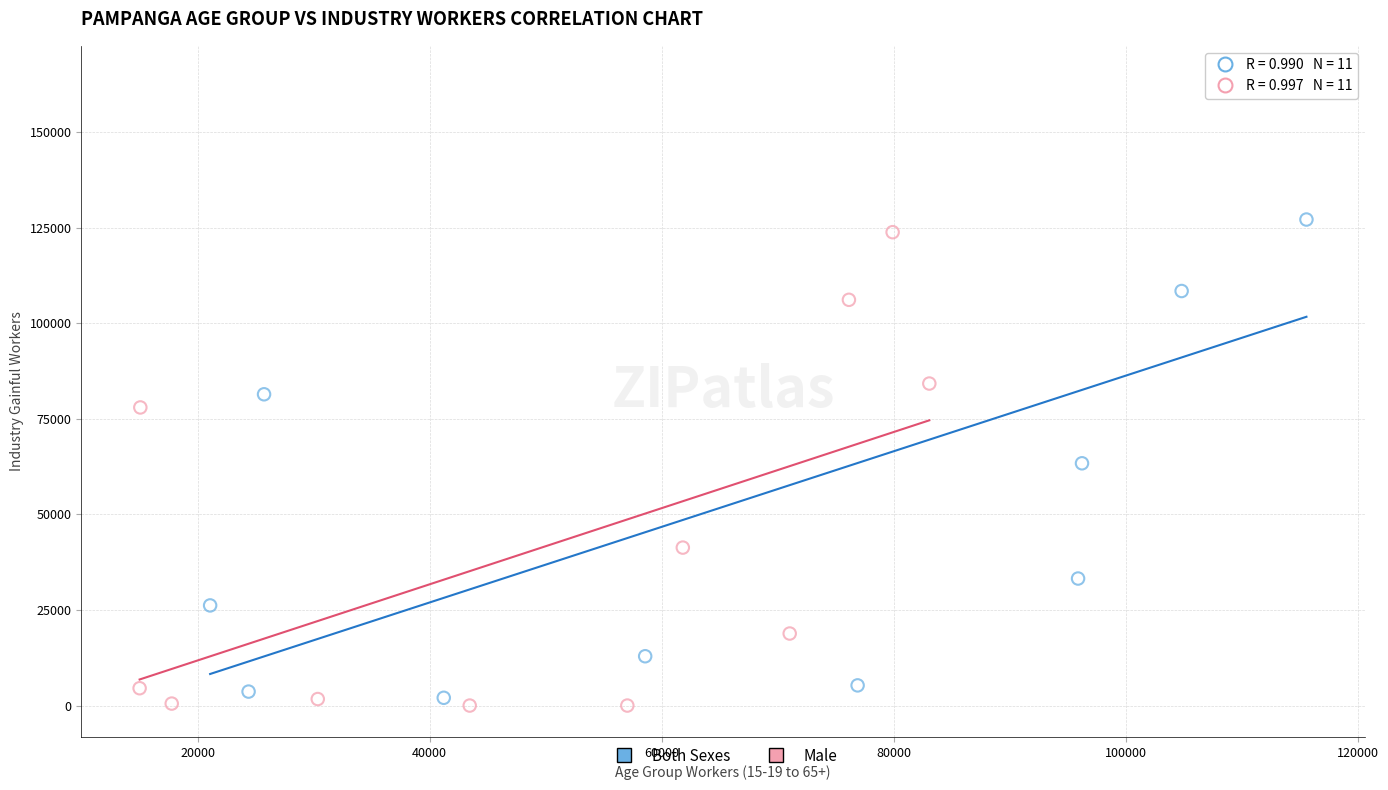

What are all the series names shown in the legend?

Both Sexes, Male